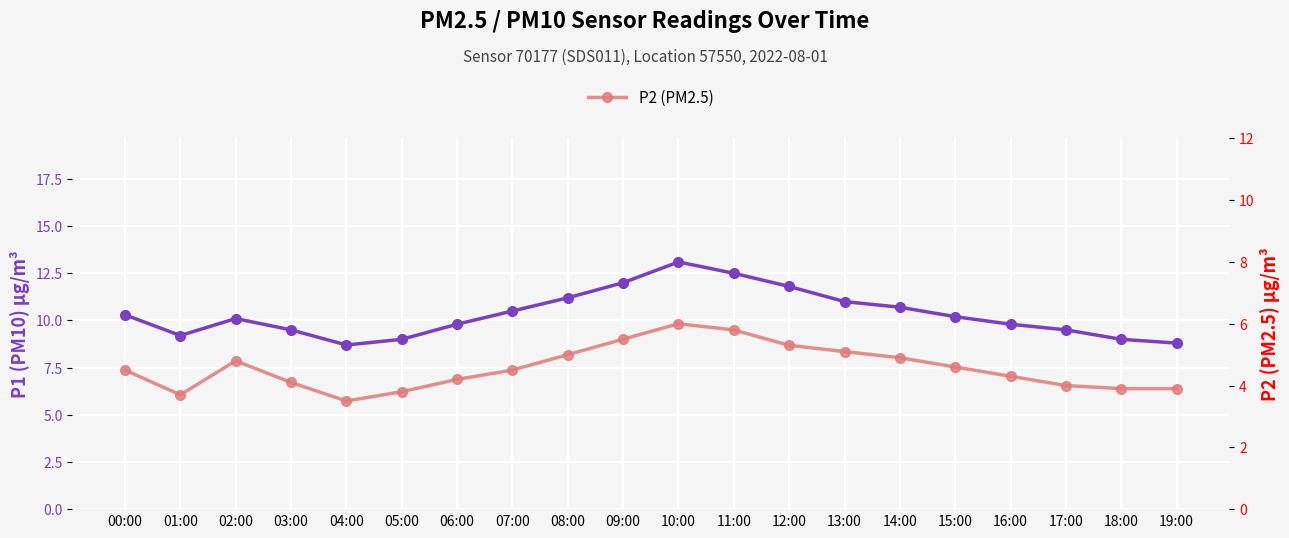

How many interior local peaks does the P1 (PM10) series have?

2